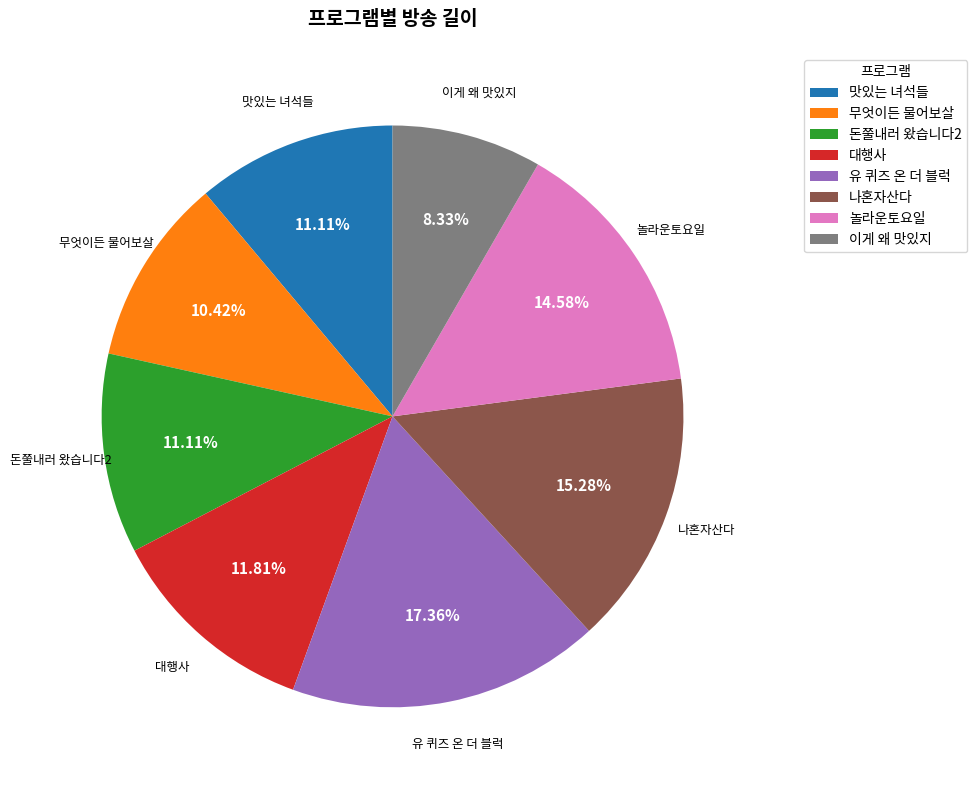

How much of the chart is everything except 무엇이든 물어보살?

89.6%